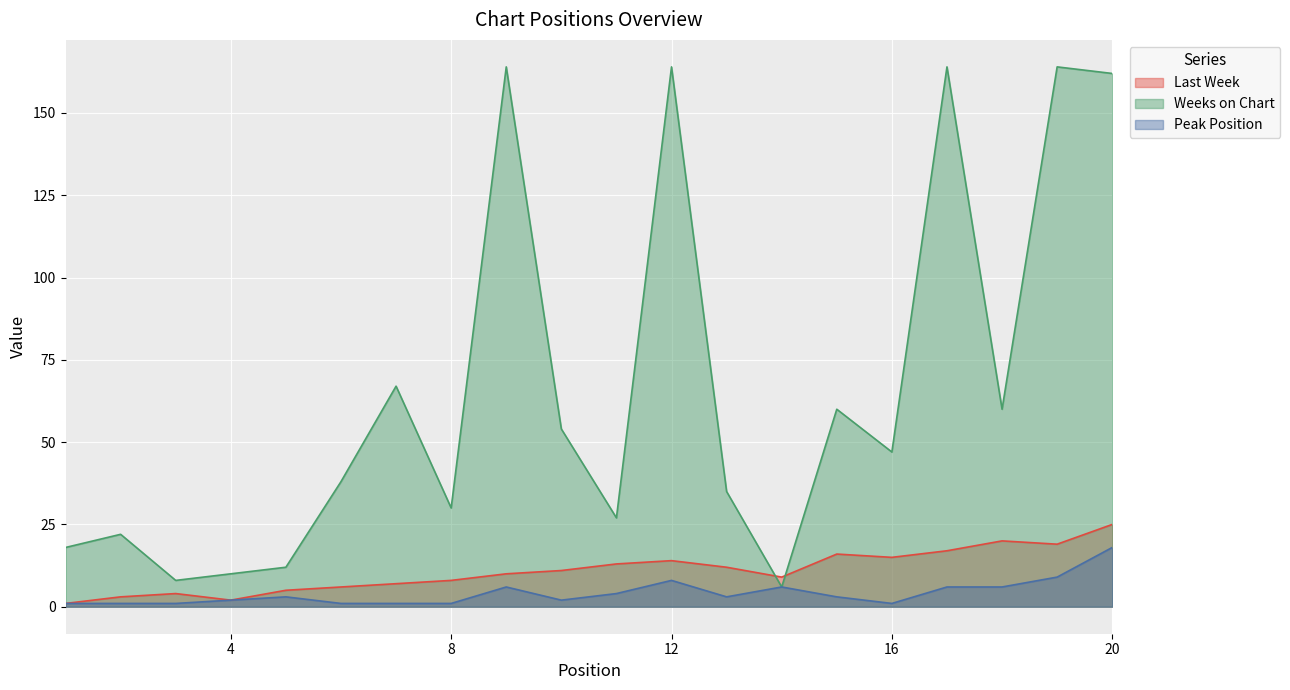

At 1, list the series in order from smallest to largest.

Last Week, Peak Position, Weeks on Chart